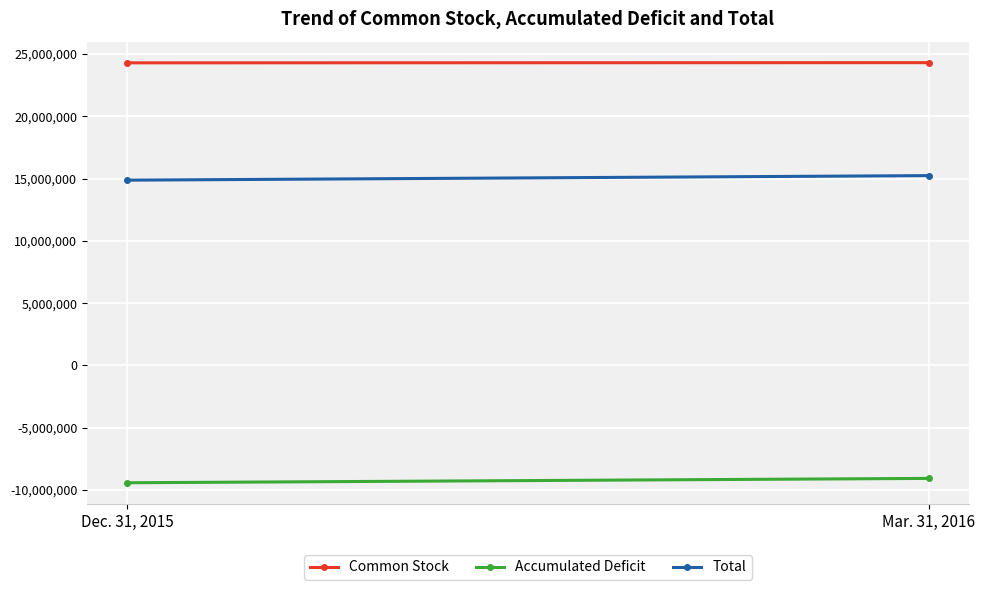

What is the value of the Total point at the 1st from the left?

14874975